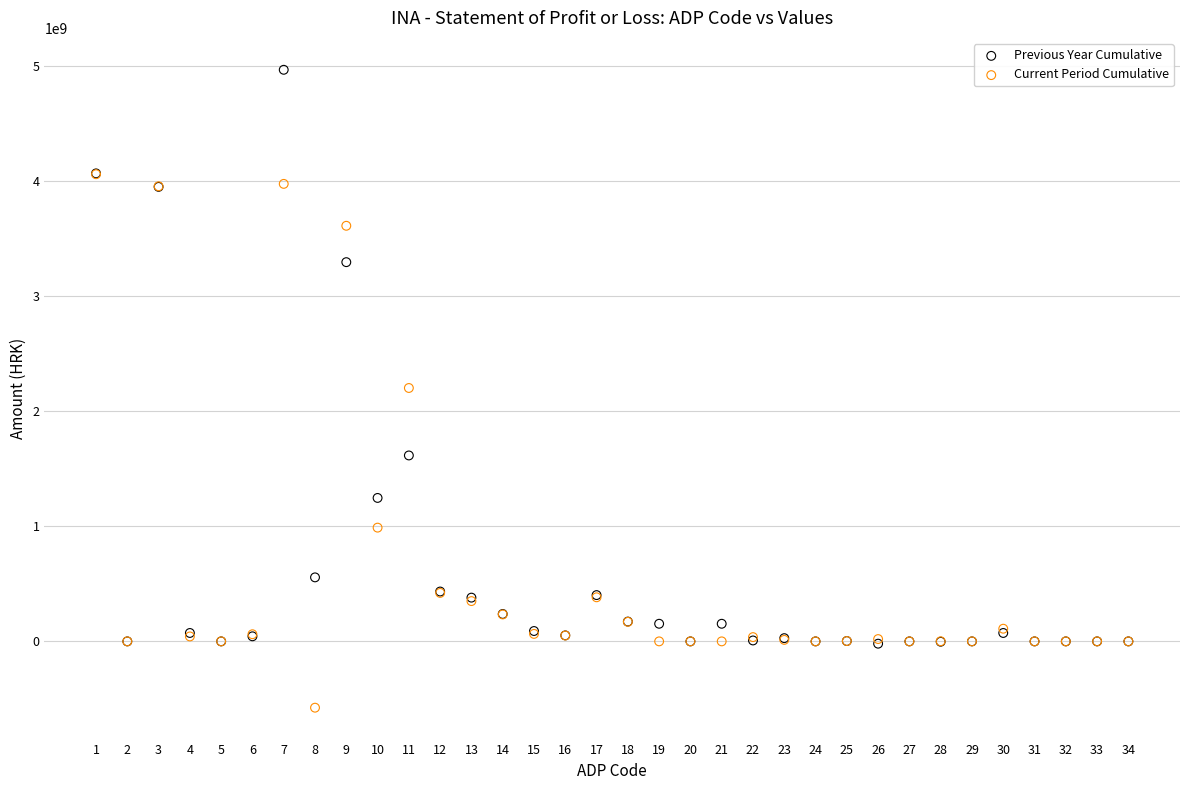

In the Current Period Cumulative series, what Y value is closest to 1741000000?

2201000000